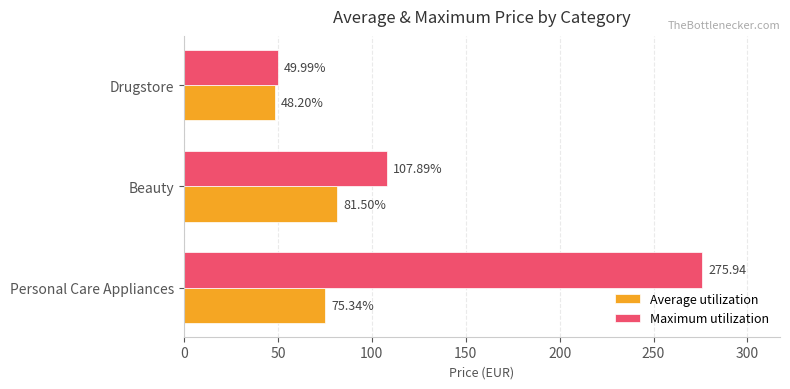

At which label is Maximum utilization closest to 162?

Beauty